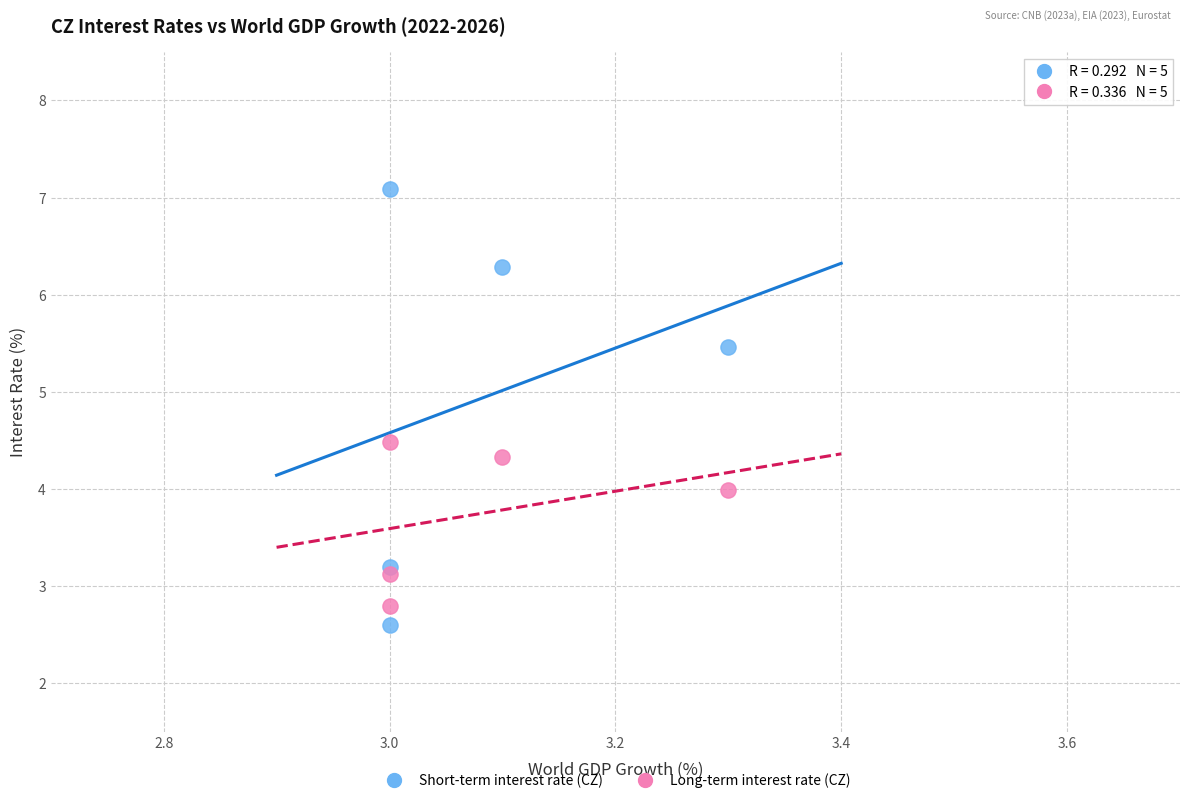

Which series reaches the maximum Y coordinate?

Short-term interest rate (CZ)